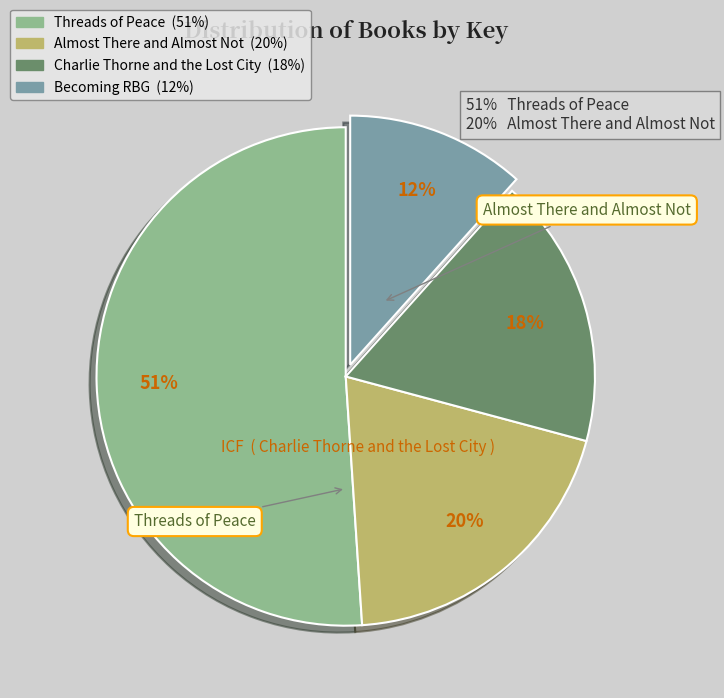

Rank the categories by value from highest to lowest.

Threads of Peace, Almost There and Almost Not, Charlie Thorne and the Lost City, Becoming RBG